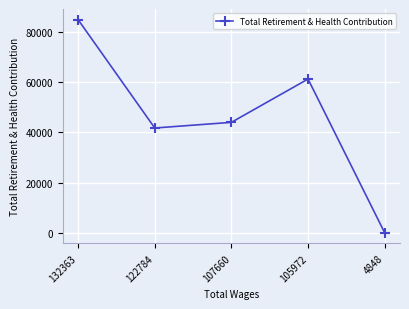

What is the value of the 3rd point from the left?

44005